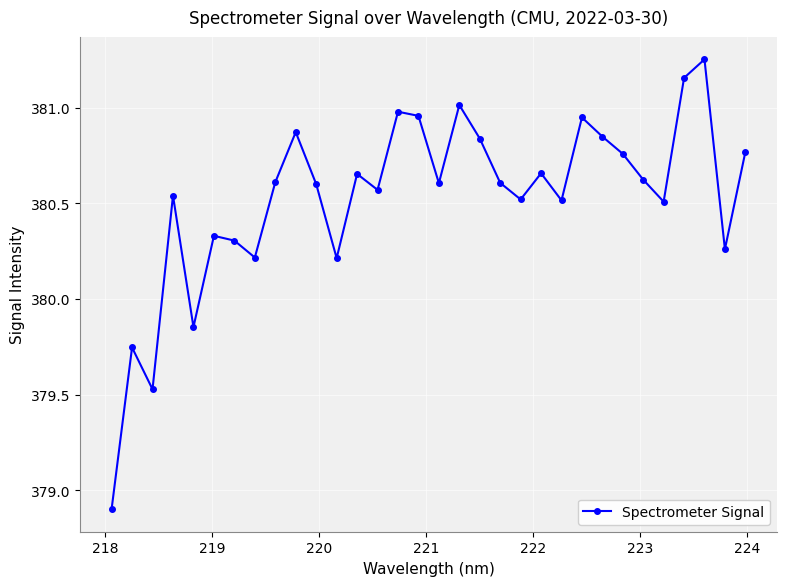

True or false: the data has more than 0 interior local peaks.

True